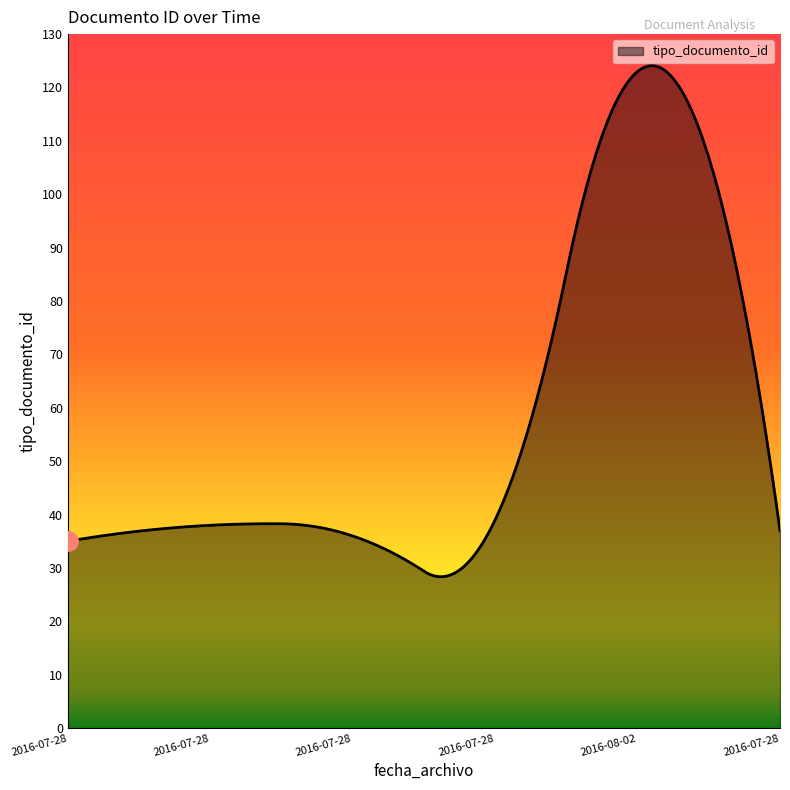

What is the smallest value displayed?

28.4